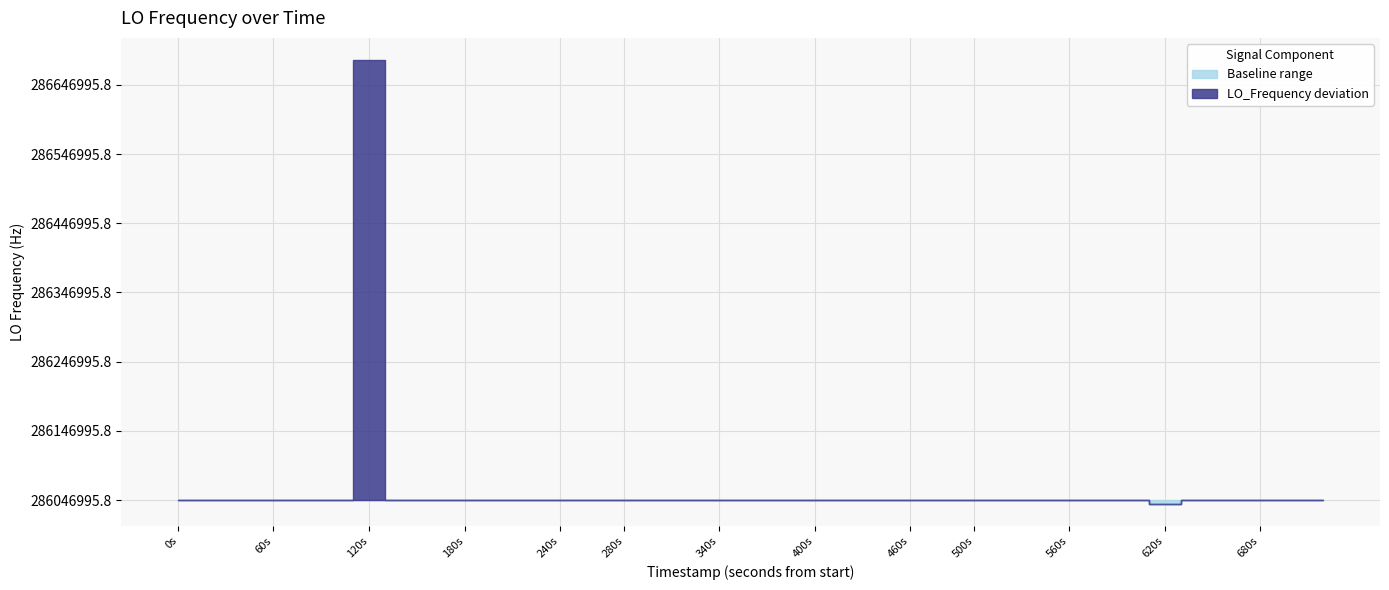

What is the ratio of the value at 34 to the value at 10?

1.0